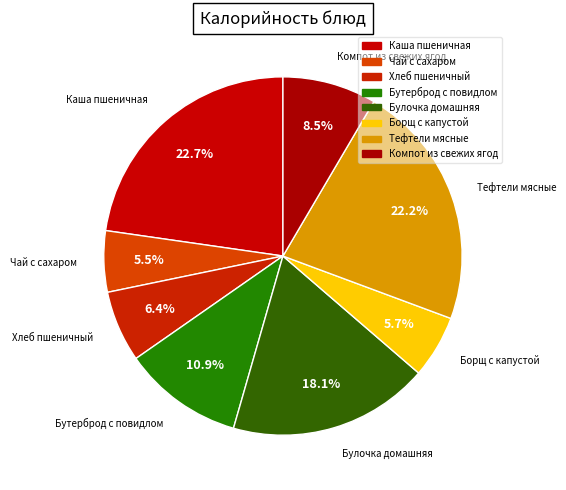

To the nearest percent, what is the average slice percentage?

12%